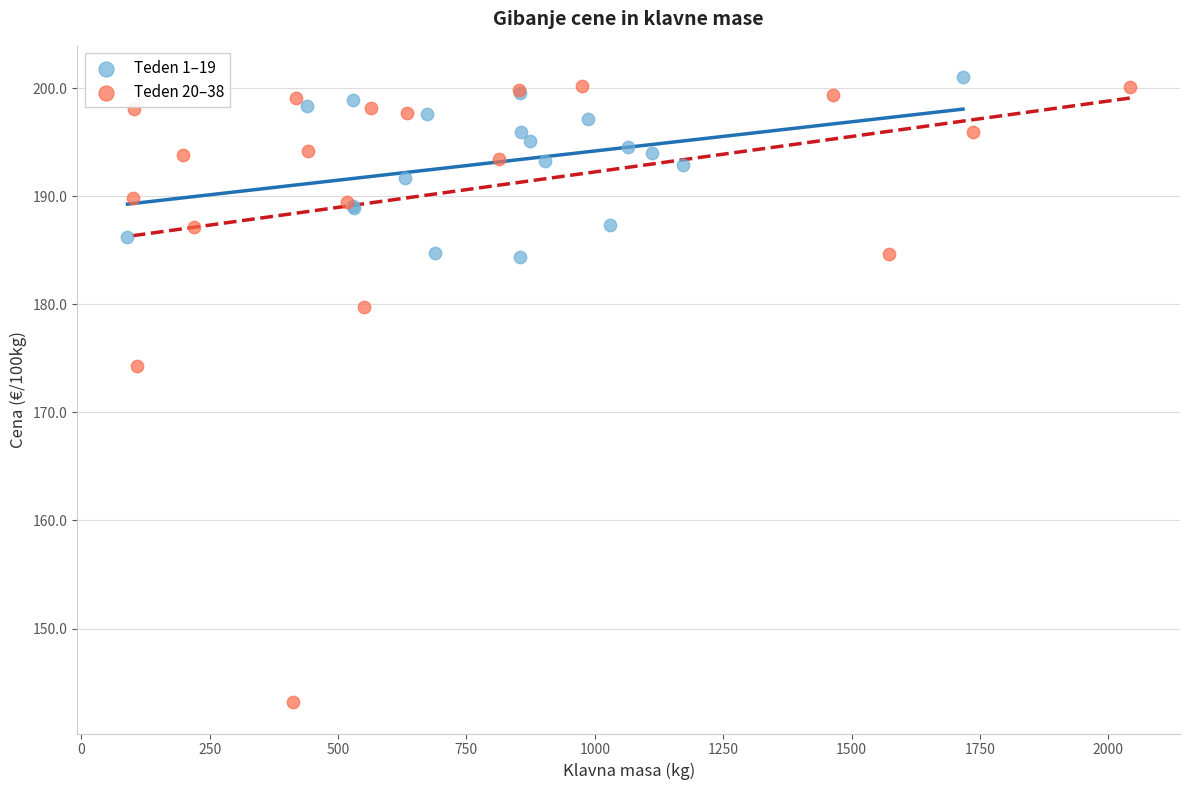

What are all the series names shown in the legend?

Teden 1–19, Teden 20–38